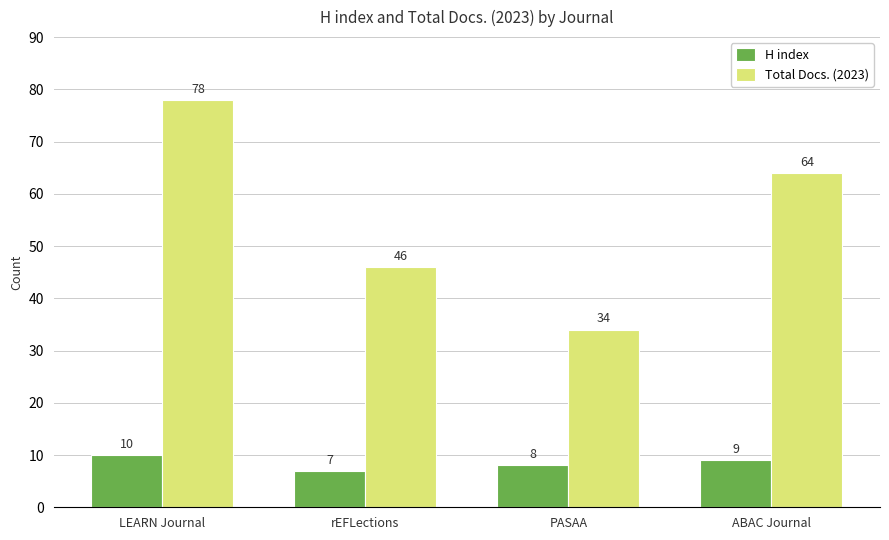

What is the label of the 3rd bar from the left?

PASAA